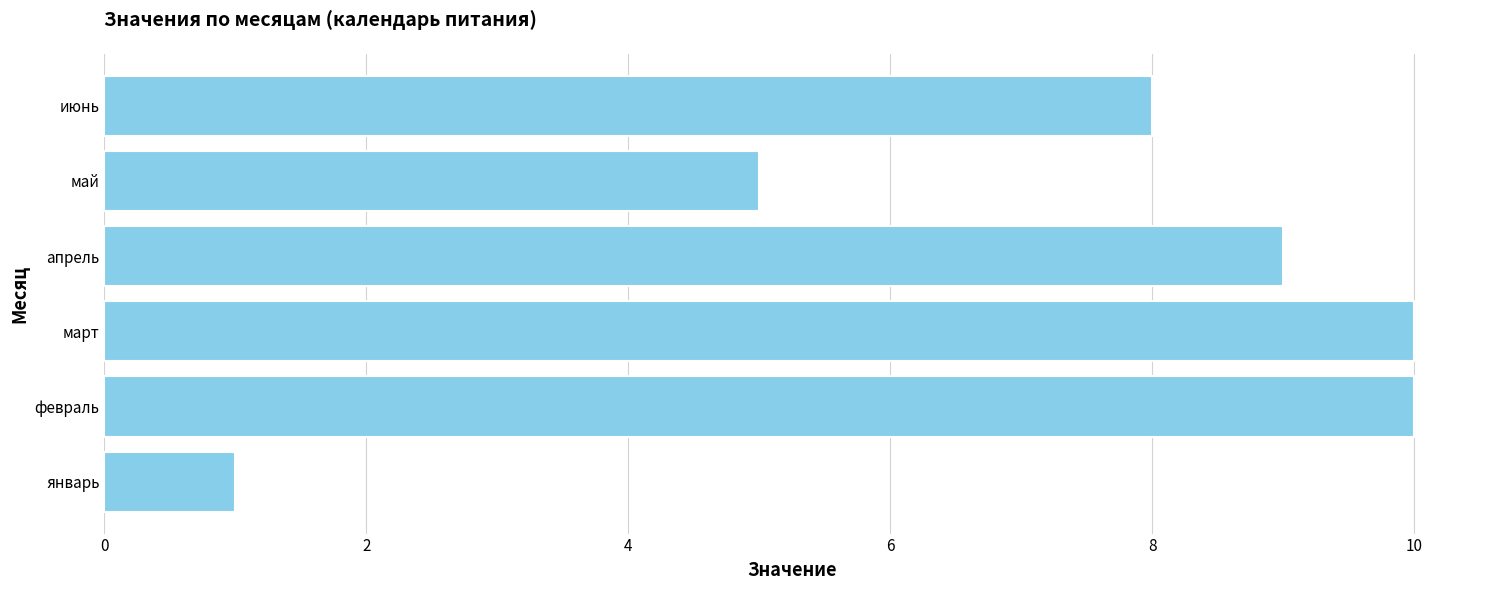

True or false: the data shows 10 at март.

True